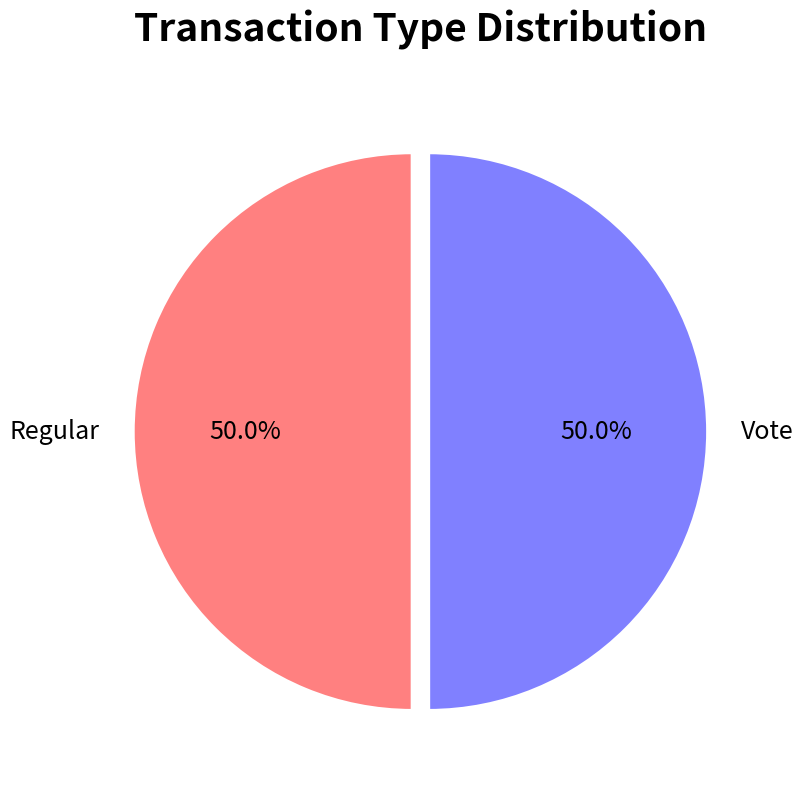

Is it true that Vote is 60% of the pie?

False